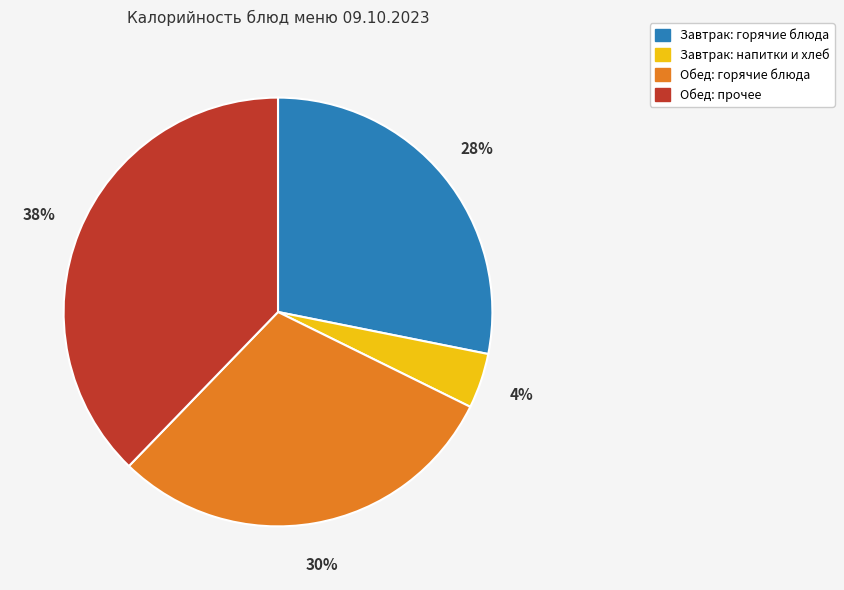

To the nearest percent, what is the difference between the largest and smallest slice percentages?

34%